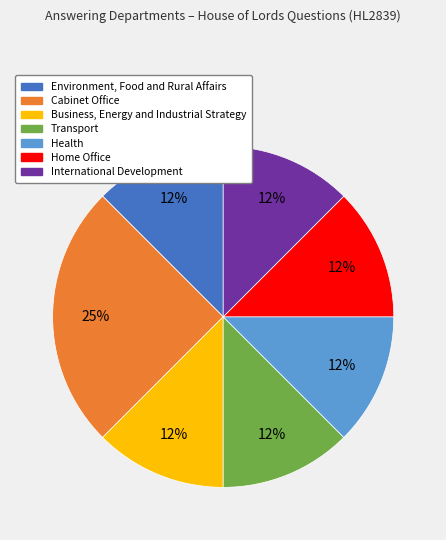

Which slice is the largest?

Cabinet Office